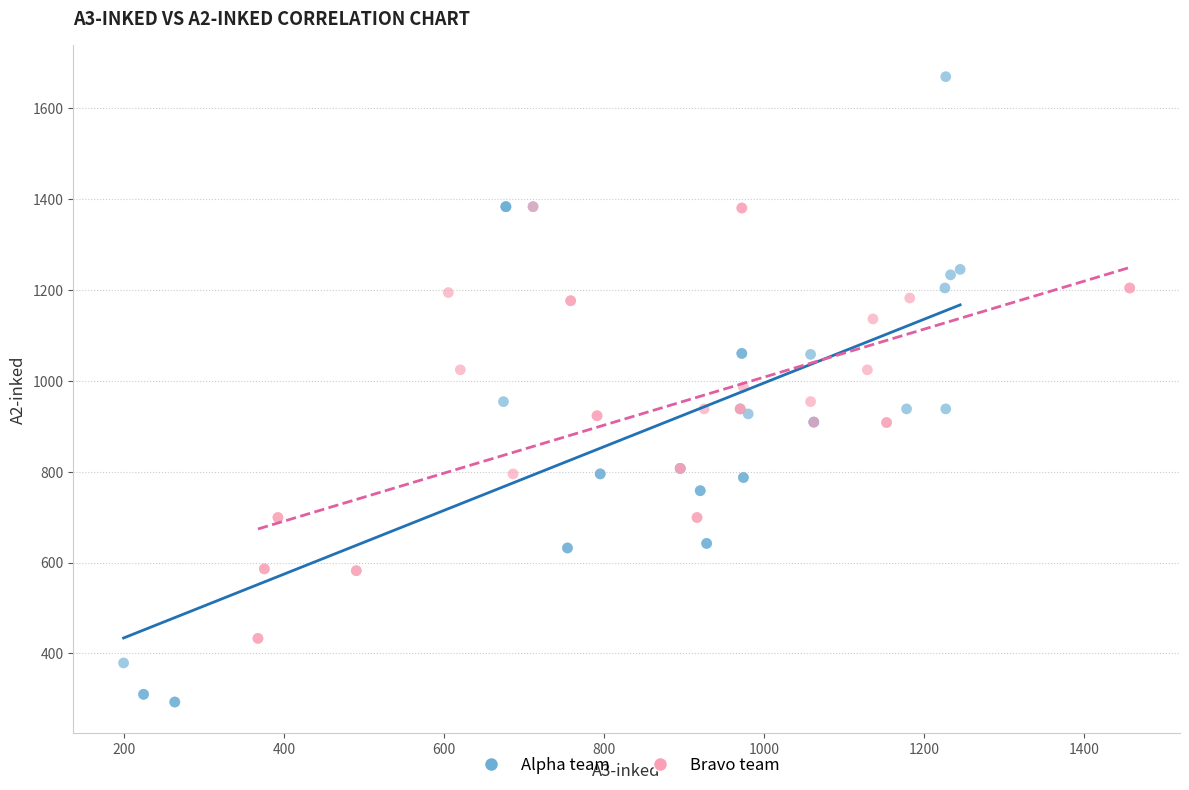

What are all the series names shown in the legend?

Alpha team, Bravo team